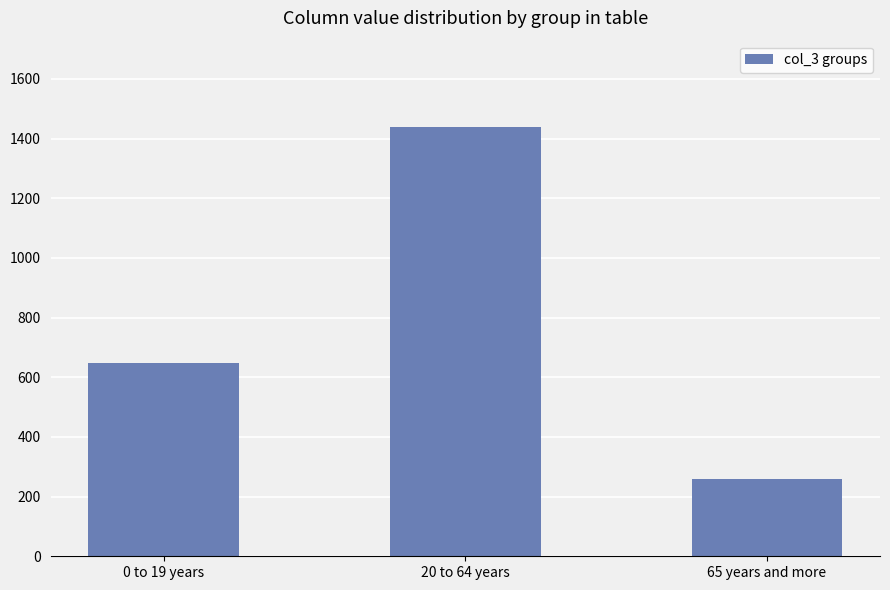

What is the label of the 2nd bar from the left?

20 to 64 years